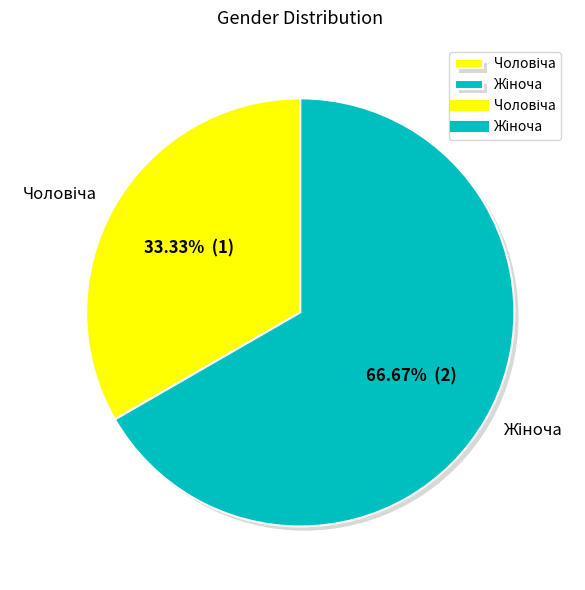

Is there a majority slice in this chart?

Yes